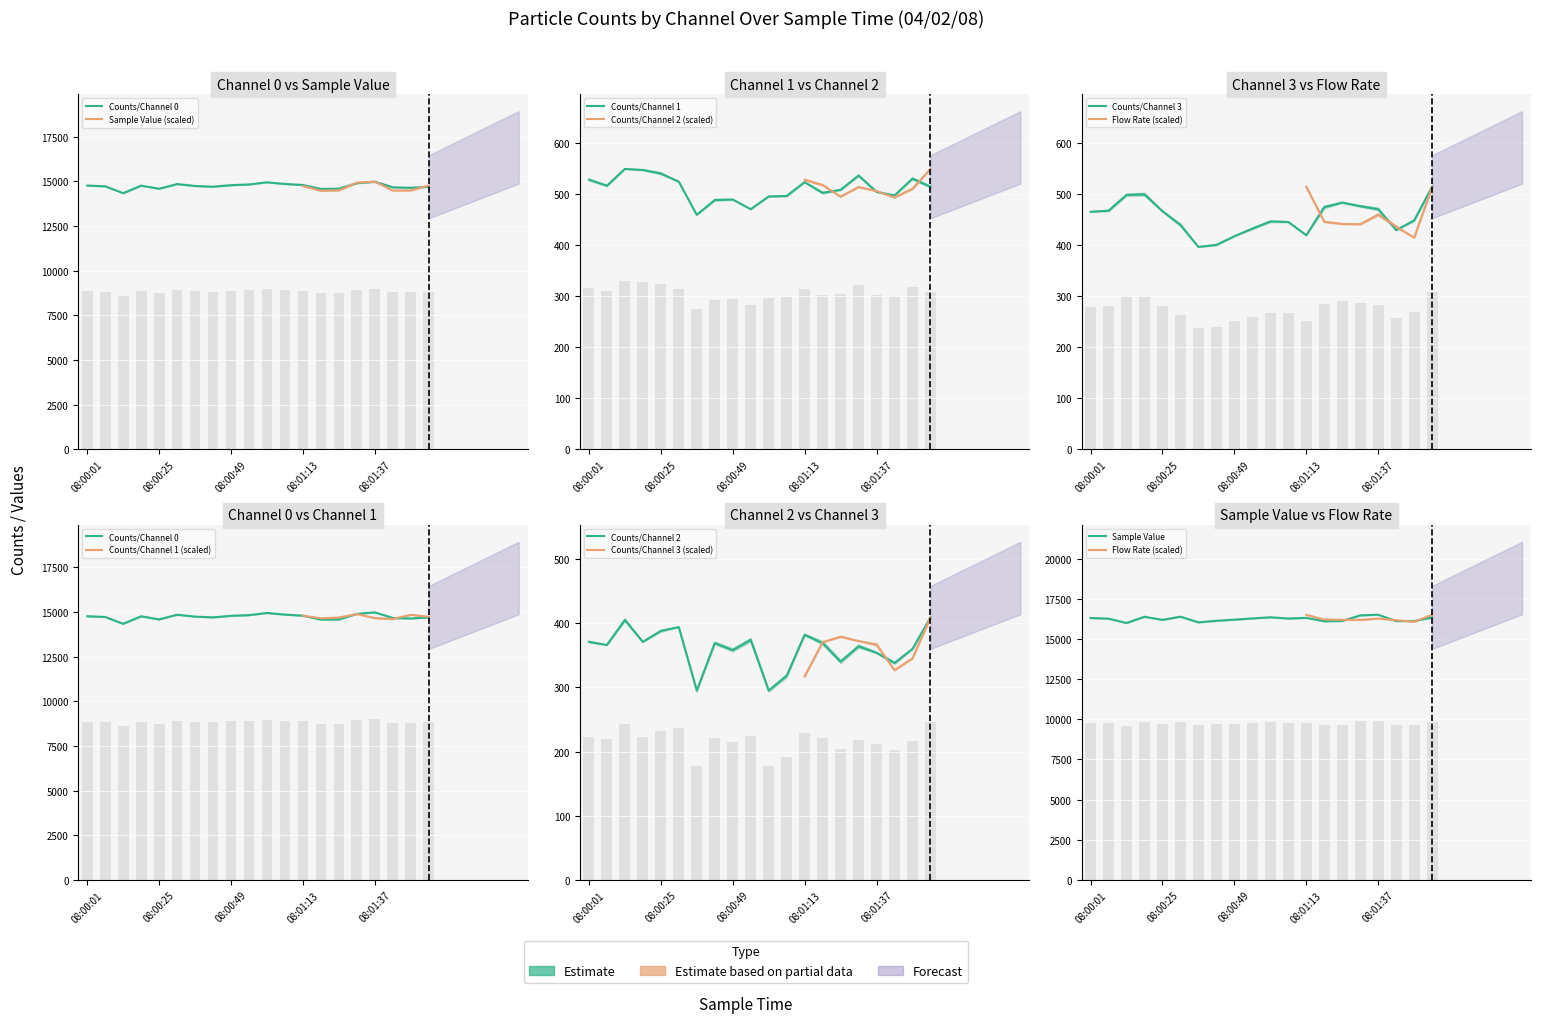

What is the difference between the Counts/Channel 2 values at 08:01:13 and 08:01:55?

27